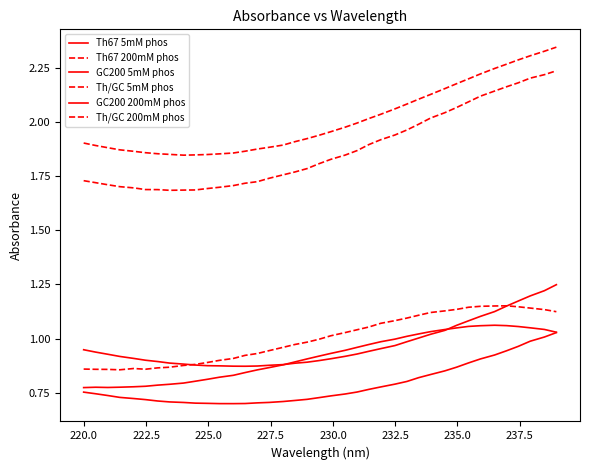

List the series in order of their peak value, highest first.

Th/GC 5mM phos, Th/GC 200mM phos, GC200 5mM phos, Th67 200mM phos, Th67 5mM phos, GC200 200mM phos